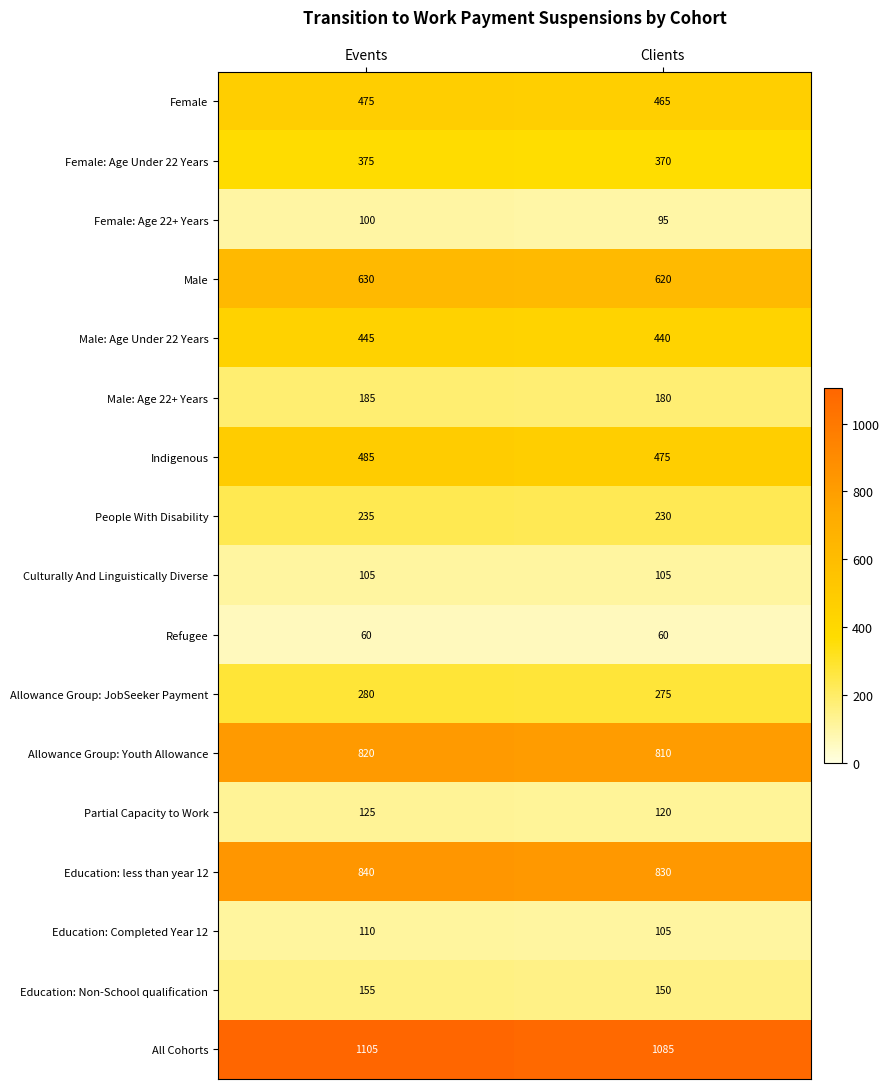

What is the difference between the highest and lowest values at Events?

1045